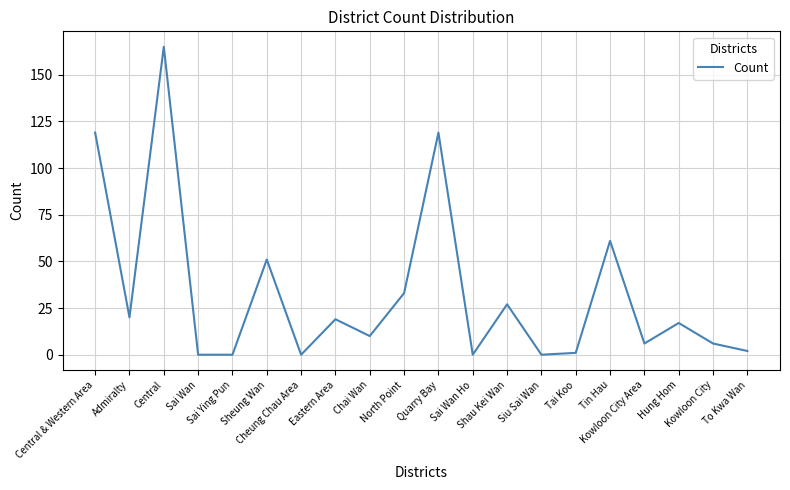

How many lines are shown in the chart?

1